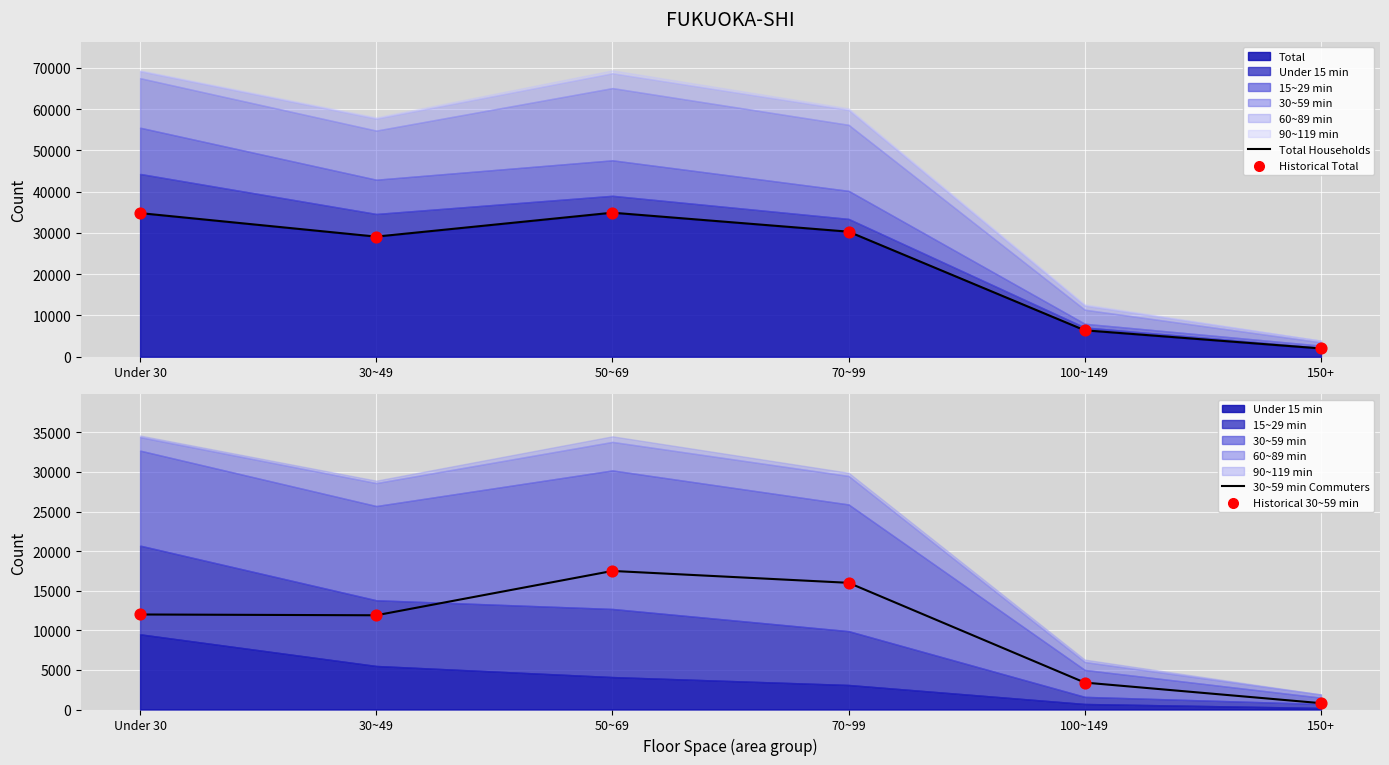

Which series reaches the maximum Y coordinate?

Total Households